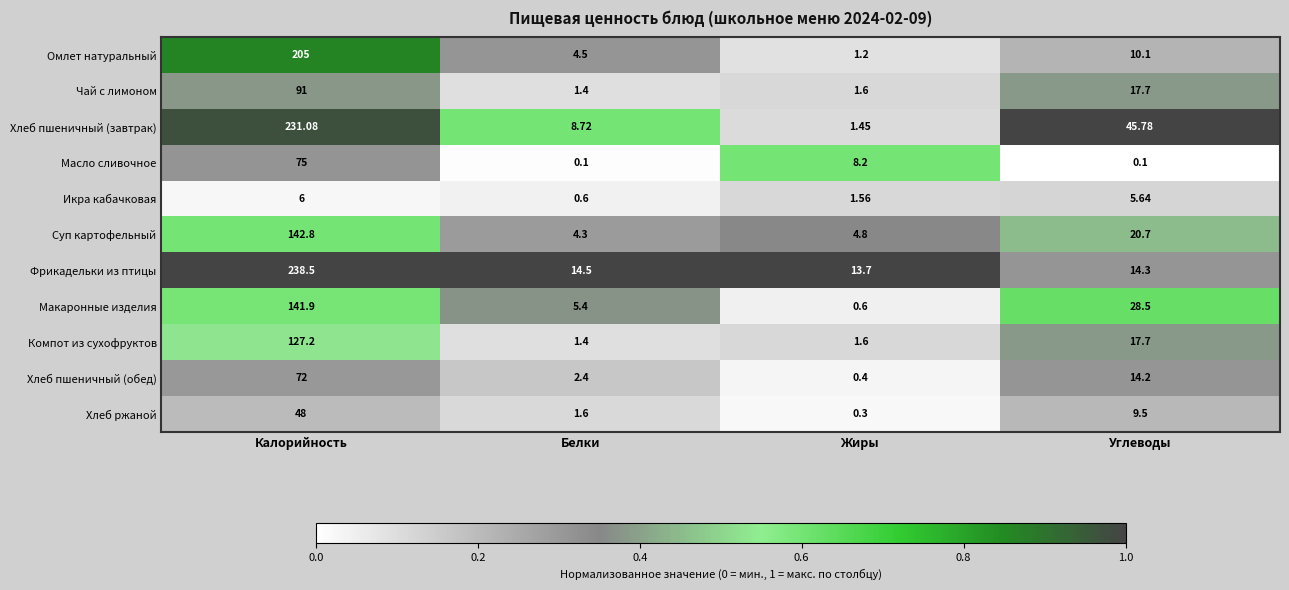

At which label does Макаронные изделия first exceed 28?

Калорийность